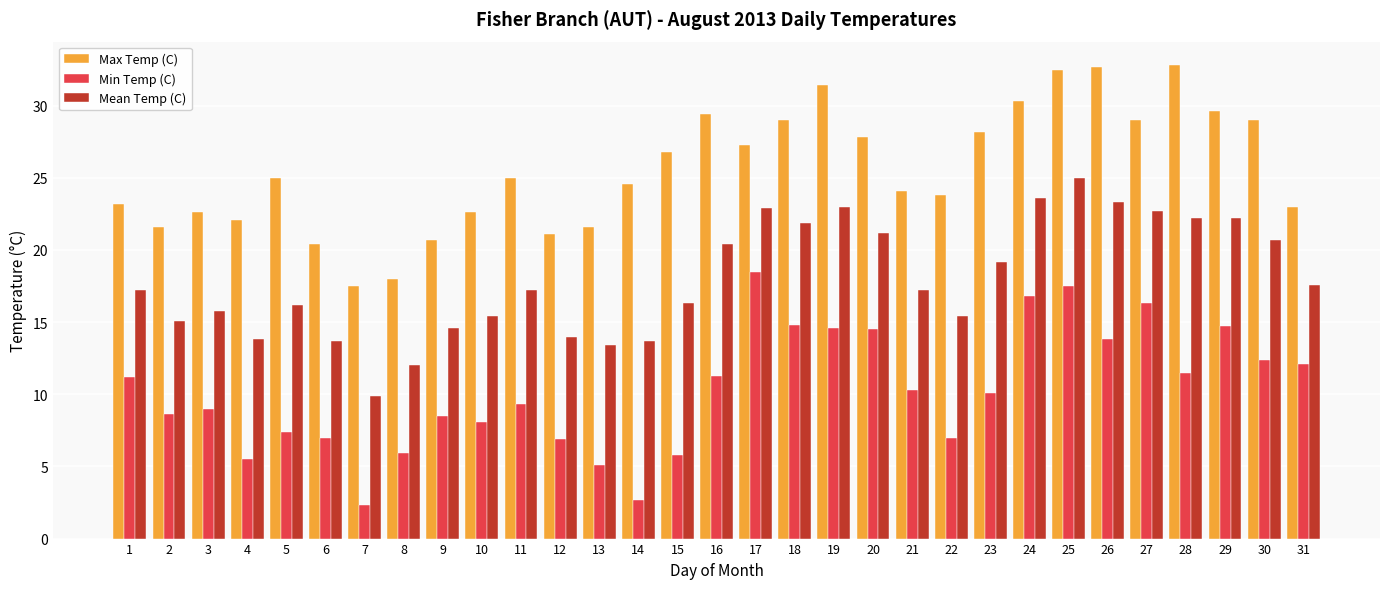

What is the smallest value displayed?

2.3